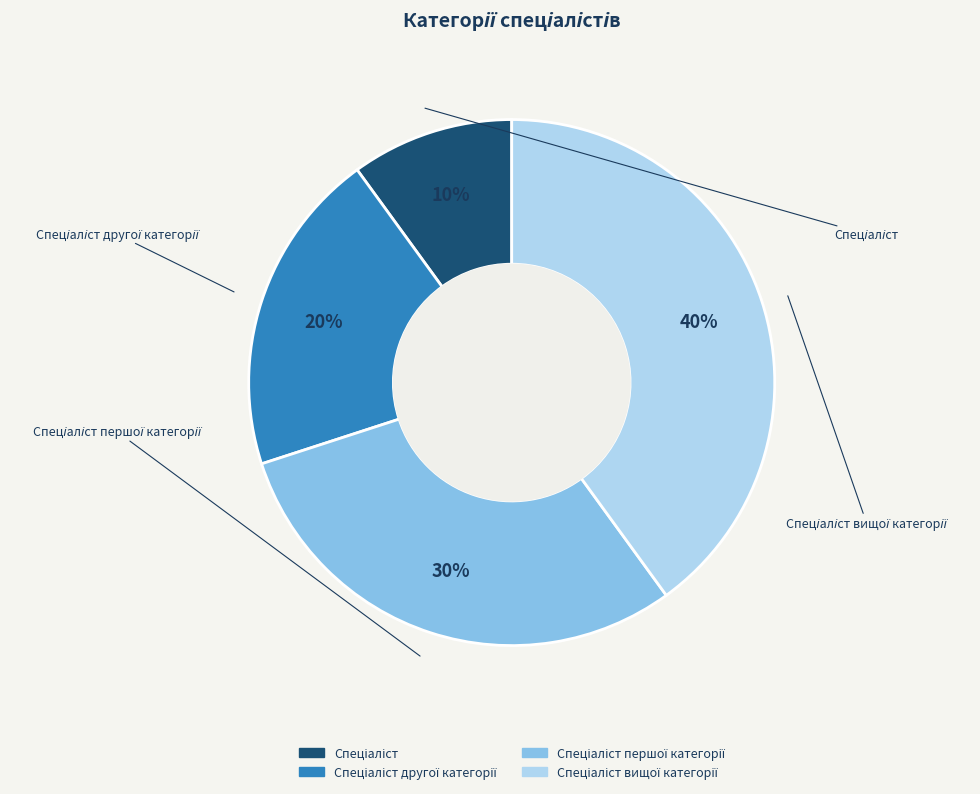

Is there a majority slice in this chart?

No